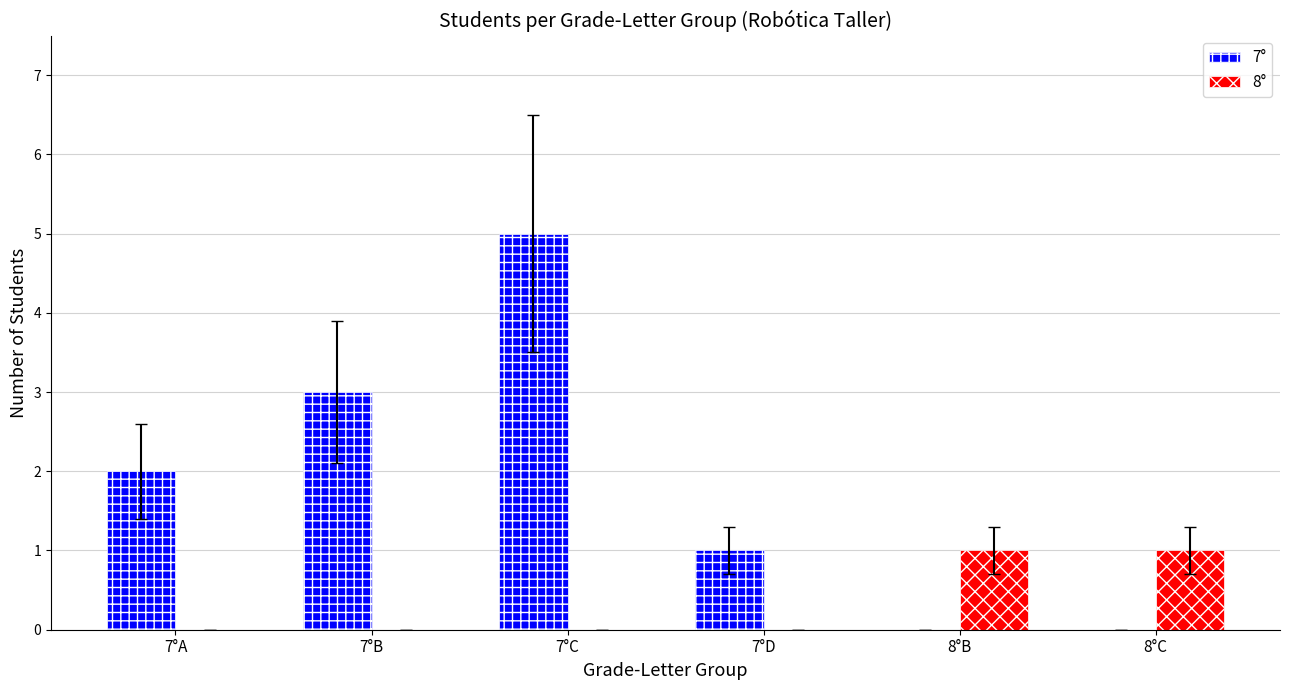

What is the highest value of the 7° series?

5